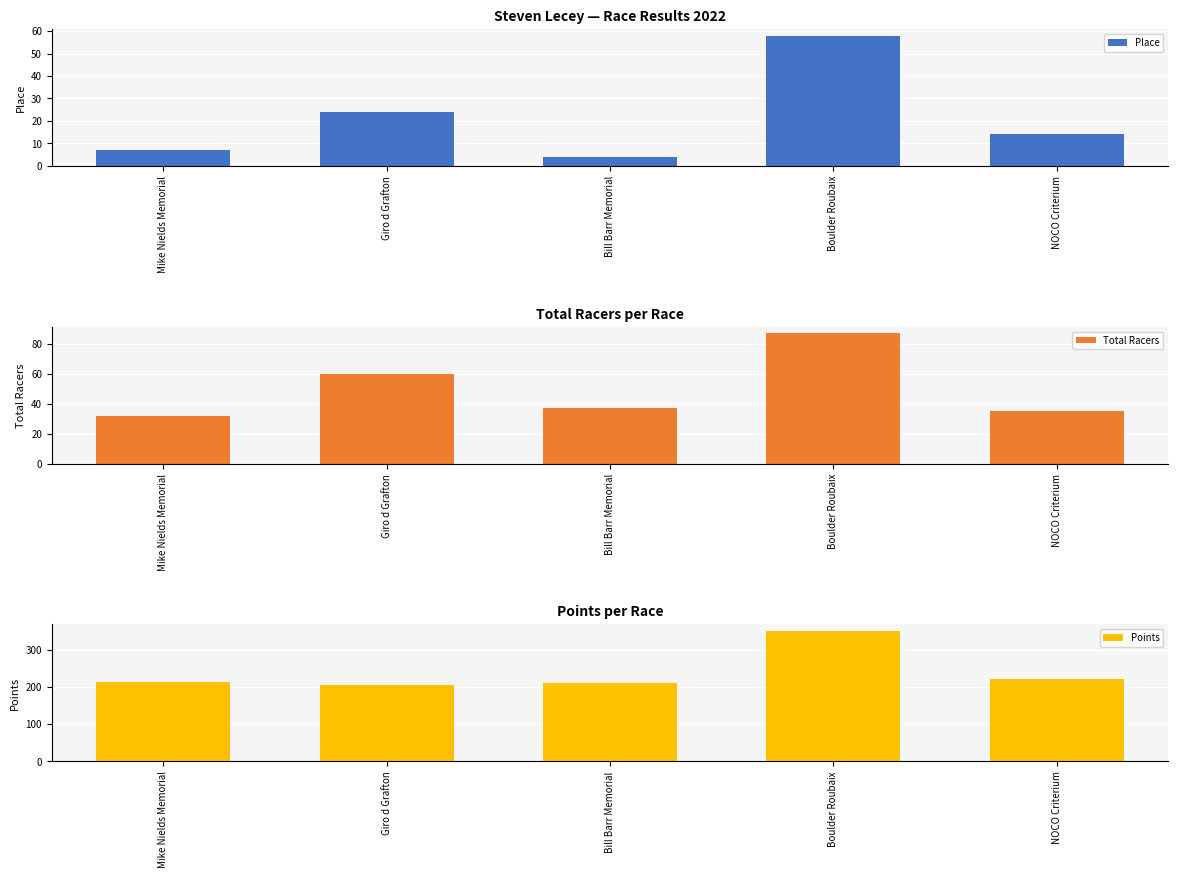

At which label does Total Racers reach its peak?

Boulder Roubaix